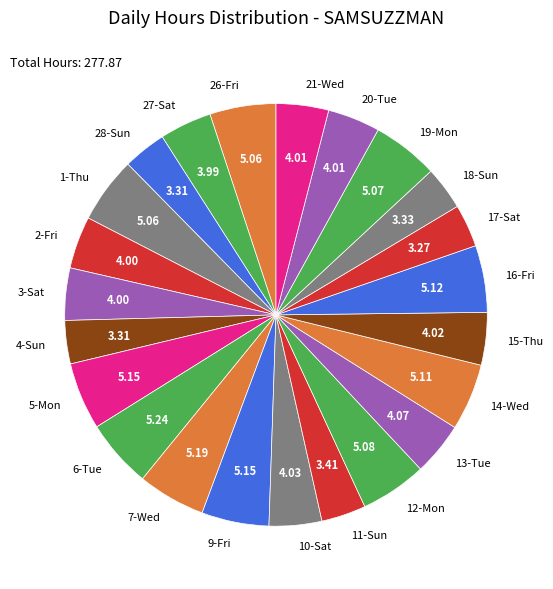

Combined, do 10-Sat and 19-Mon account for over 50%?

No